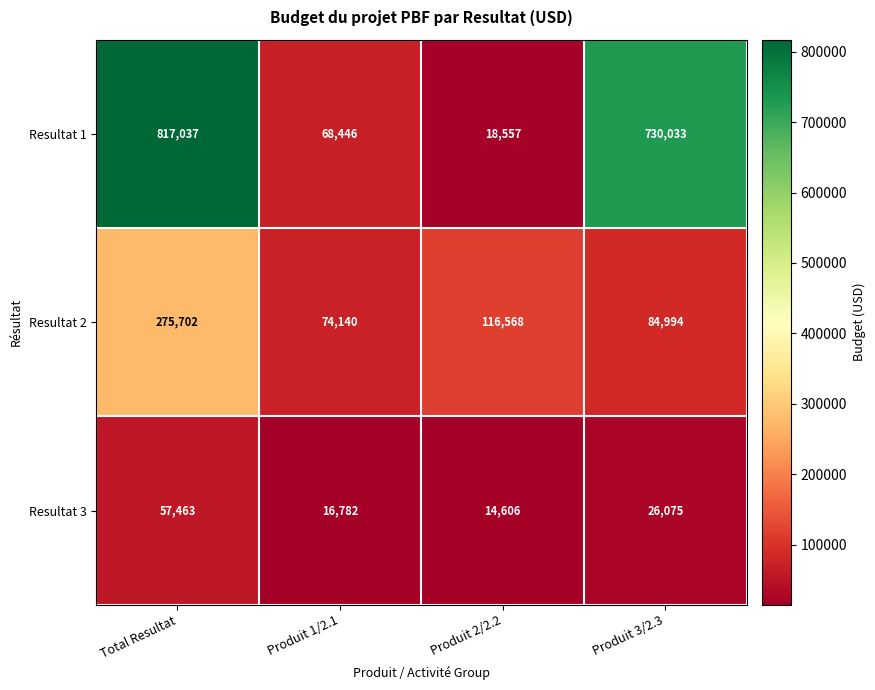

At which category does the chart reach its minimum across all series?

Produit 2/2.2